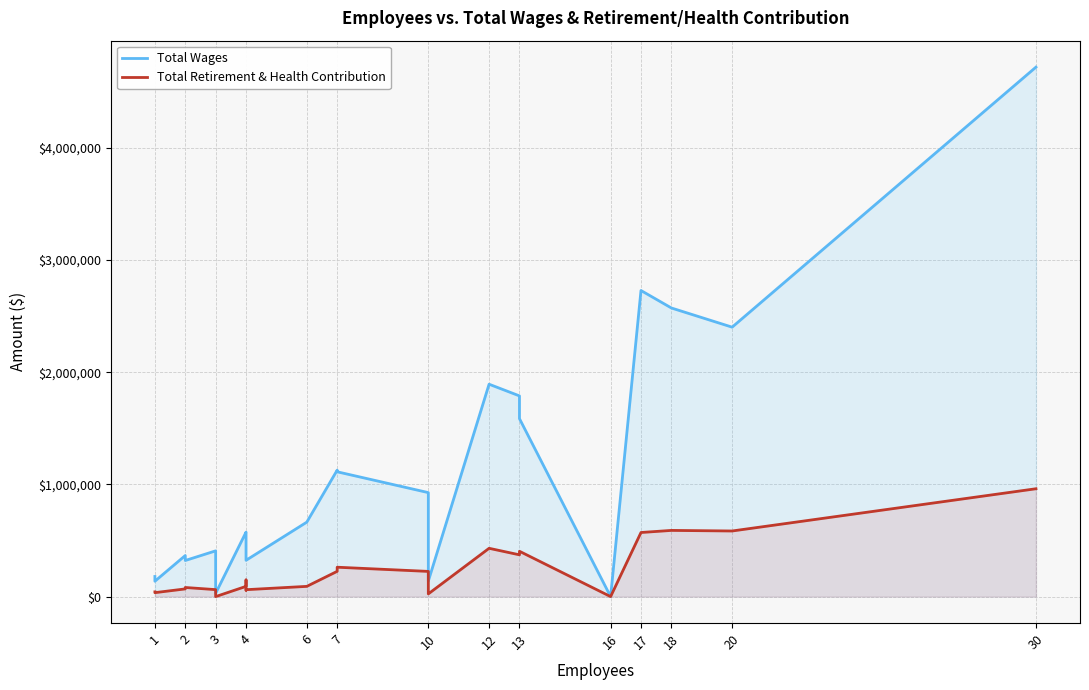

How many data points does each series have?

24